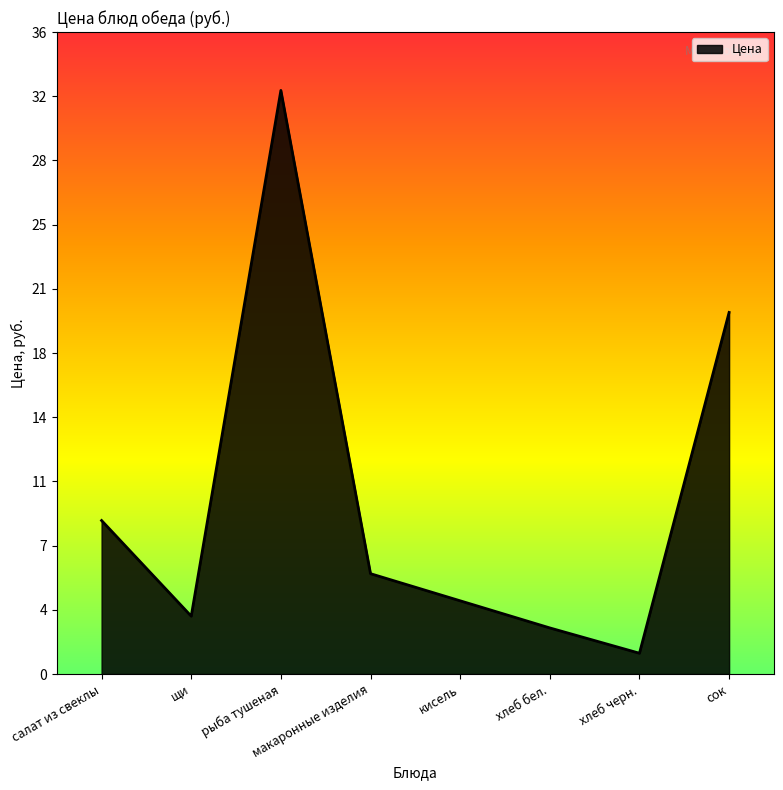

What is the difference between the maximum and minimum values?

31.1